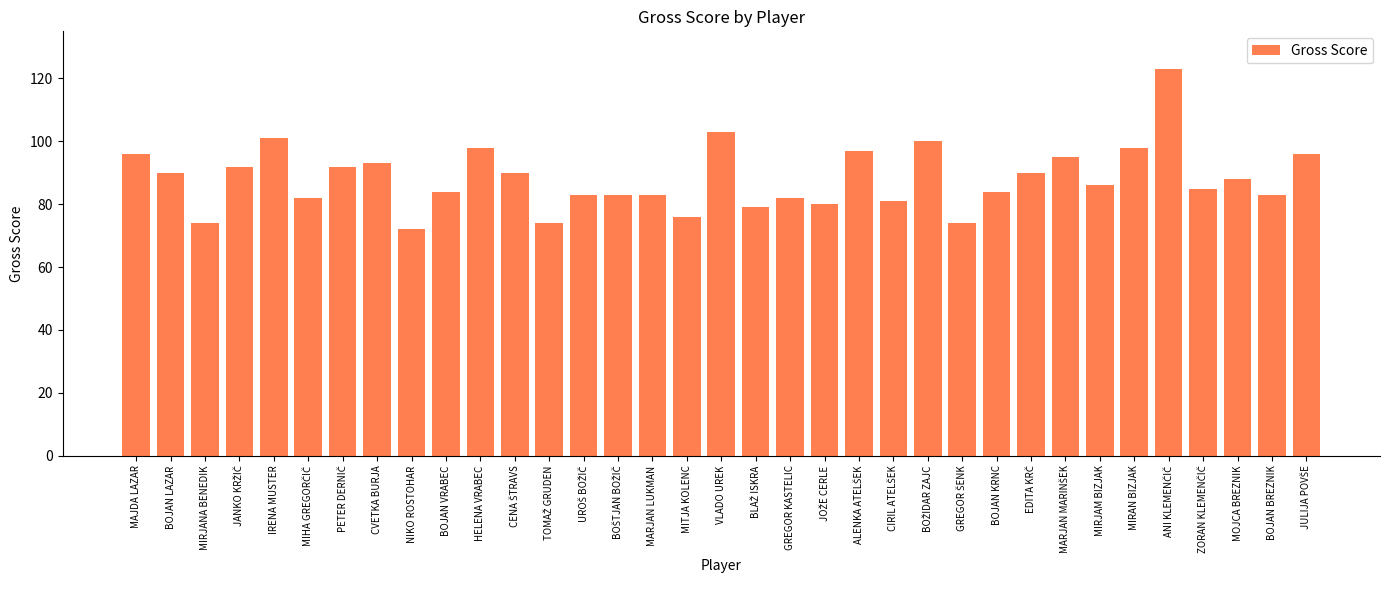

Are the bars grouped side by side (vs. stacked)?

No